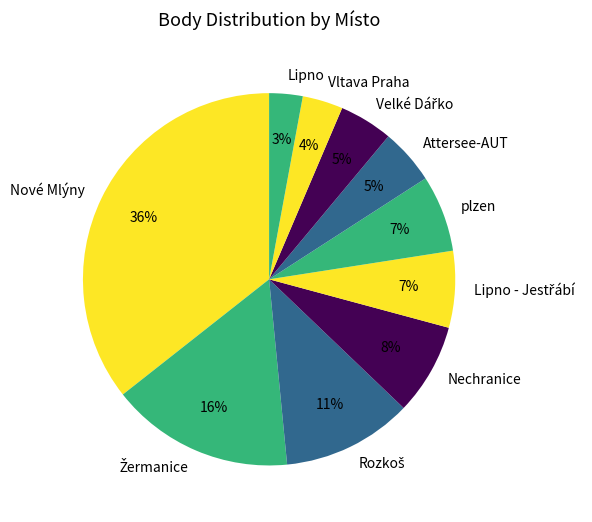

To the nearest percent, what percentage of the pie is Vltava Praha?

4%